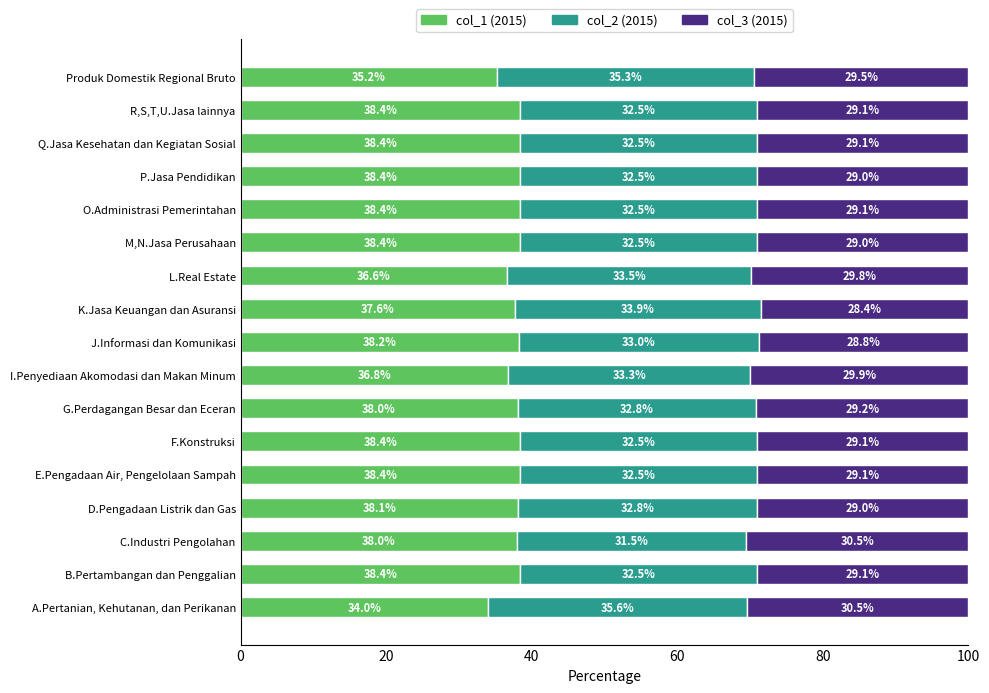

What is the difference between the col_1 (2015) values at I.Penyediaan Akomodasi dan Makan Minum and M,N.Jasa Perusahaan?

1.6